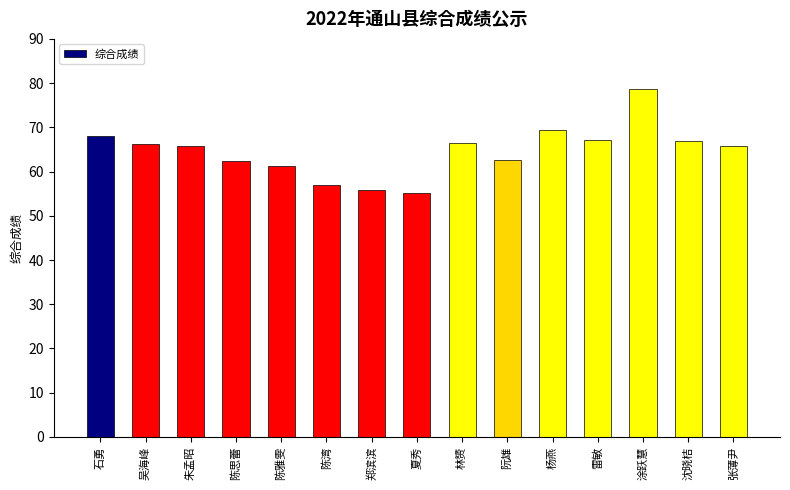

What is the value of the 2nd bar from the left?

66.1